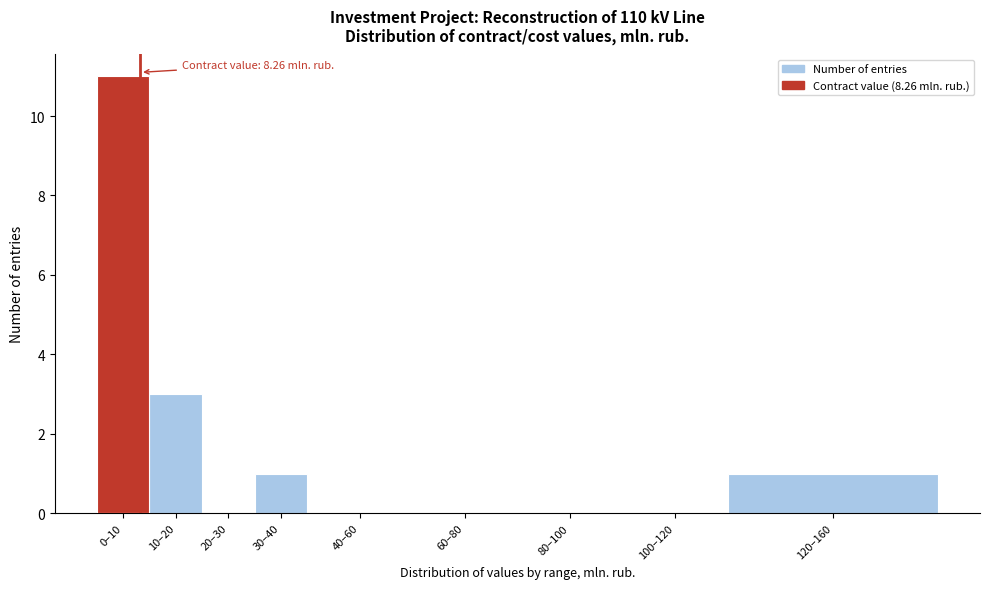

Reading left to right, list all the values displayed in this chart.

0–10=11	10–20=3	20–30=0	30–40=1	40–60=0	60–80=0	80–100=0	100–120=0	120–160=1